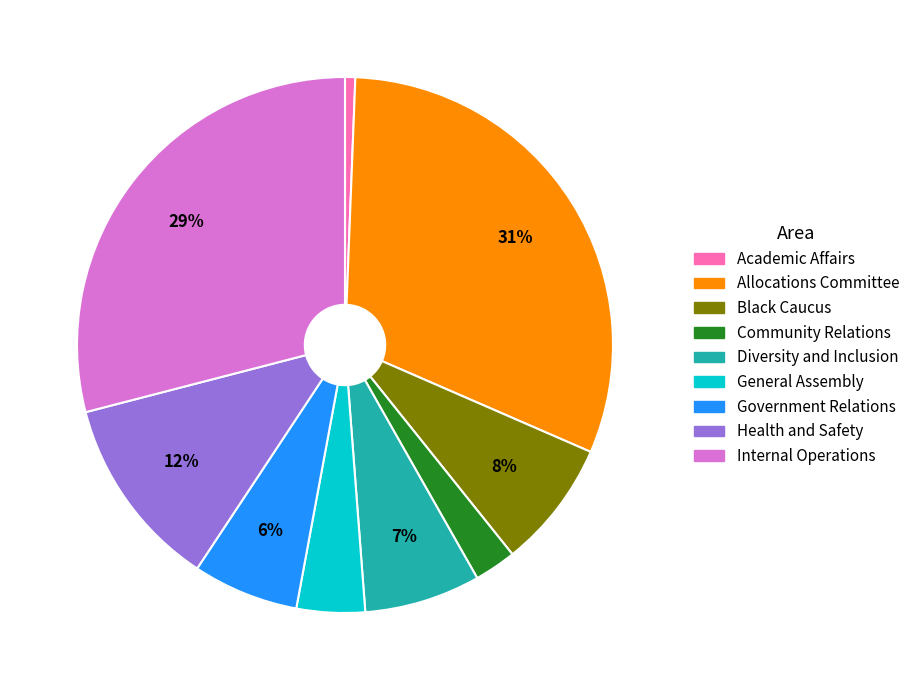

True or false: Internal Operations accounts for 29% of the total.

True